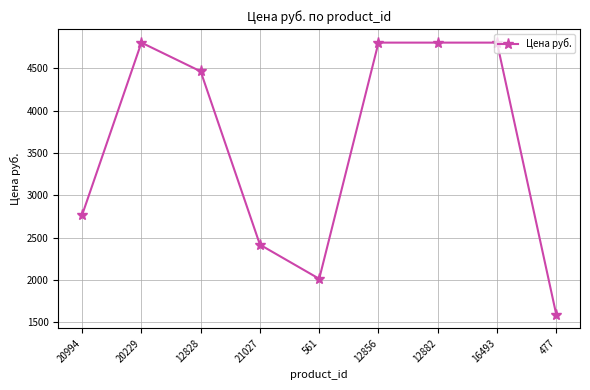

The chart shows a value of 715.9 at 561. True or false?

False